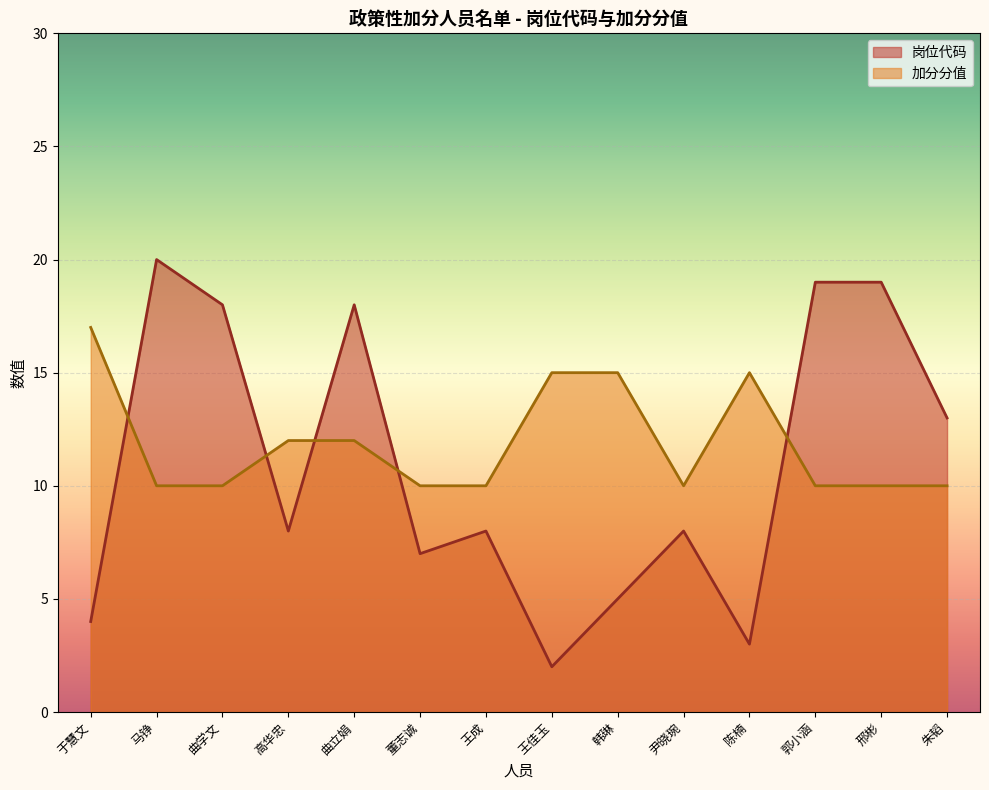

What is the difference between the highest and lowest values at 高华忠?

4